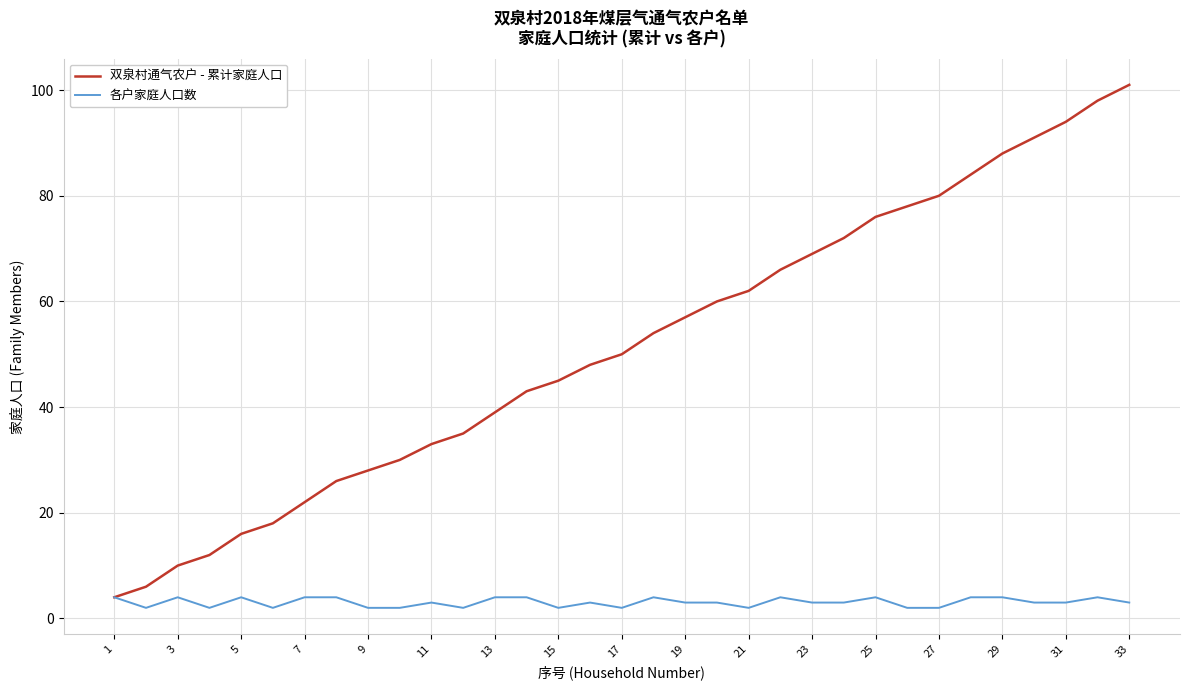

What is the lowest value of the 双泉村通气农户 - 累计家庭人口 series?

4